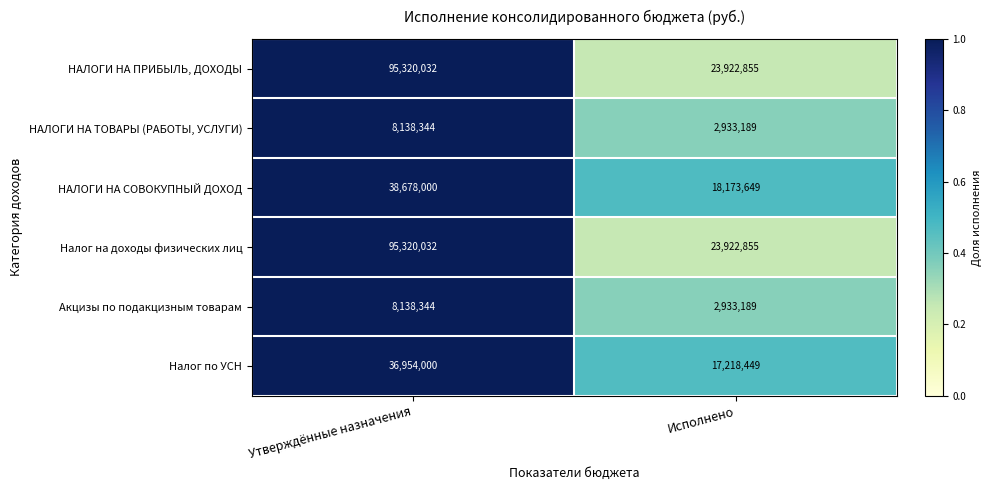

At which category is the sum across all series the highest?

Утверждённые назначения